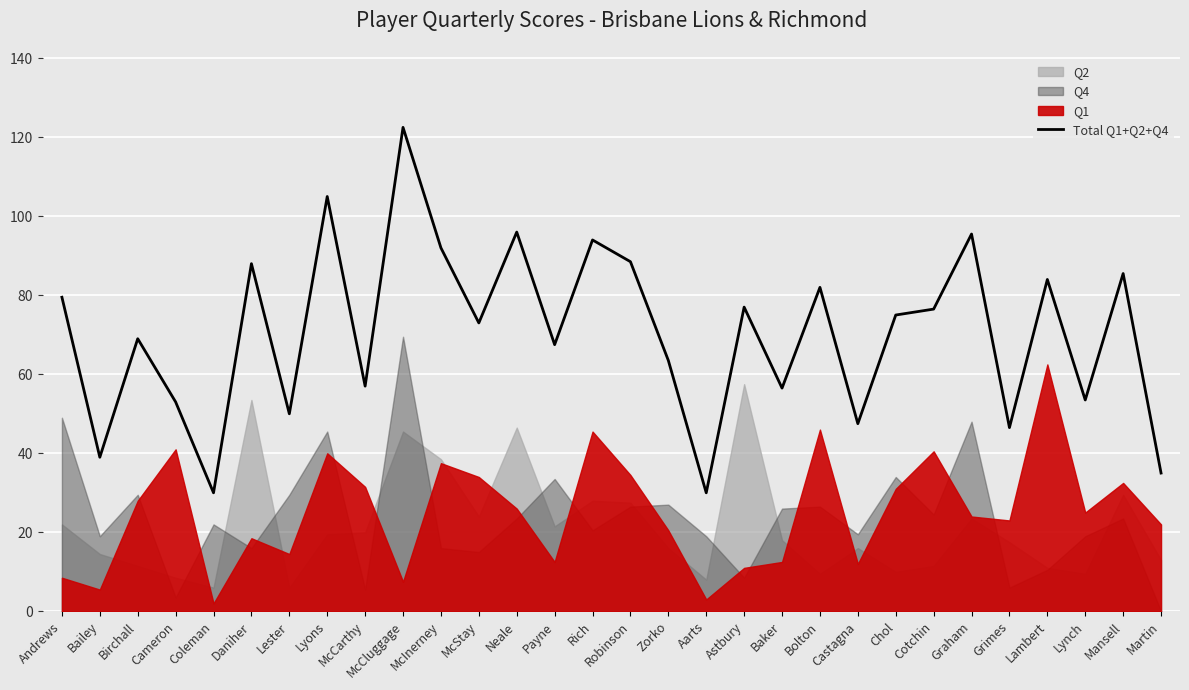

Reading left to right, transcribe all the data shown in this chart.

Andrews=79.5	Bailey=39.0	Birchall=69.0	Cameron=53.0	Coleman=30.0	Daniher=88.0	Lester=50.0	Lyons=105.0	McCarthy=57.0	McCluggage=122.5	McInerney=92.0	McStay=73.0	Neale=96.0	Payne=67.5	Rich=94.0	Robinson=88.5	Zorko=63.5	Aarts=30.0	Astbury=77.0	Baker=56.5	Bolton=82.0	Castagna=47.5	Chol=75.0	Cotchin=76.5	Graham=95.5	Grimes=46.5	Lambert=84.0	Lynch=53.5	Mansell=85.5	Martin=35.0